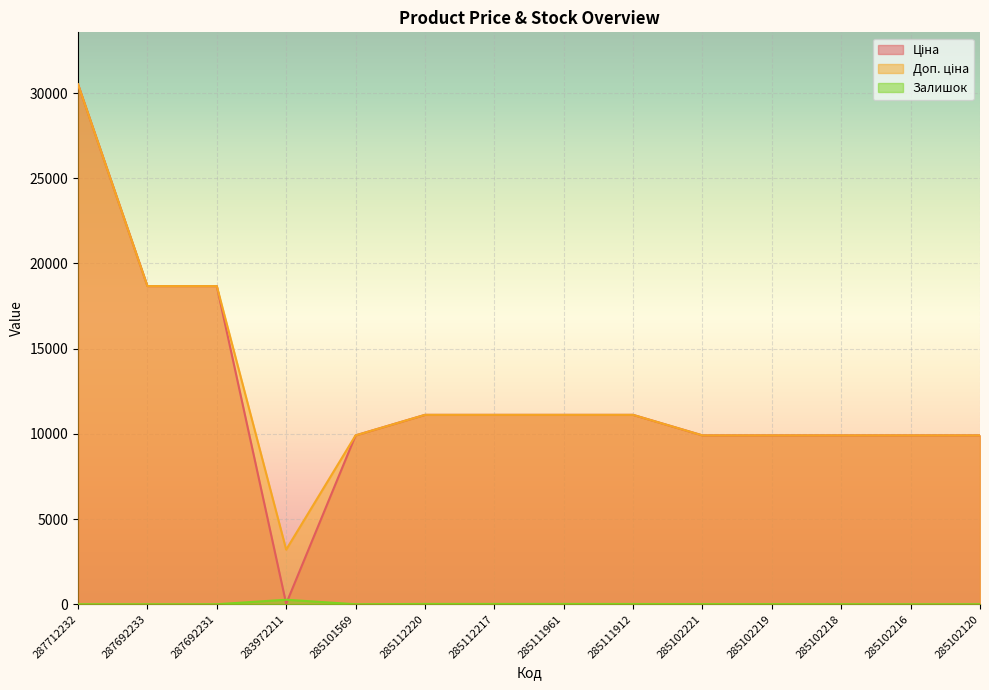

Between 287692231 and 285102218, which is larger?

287692231